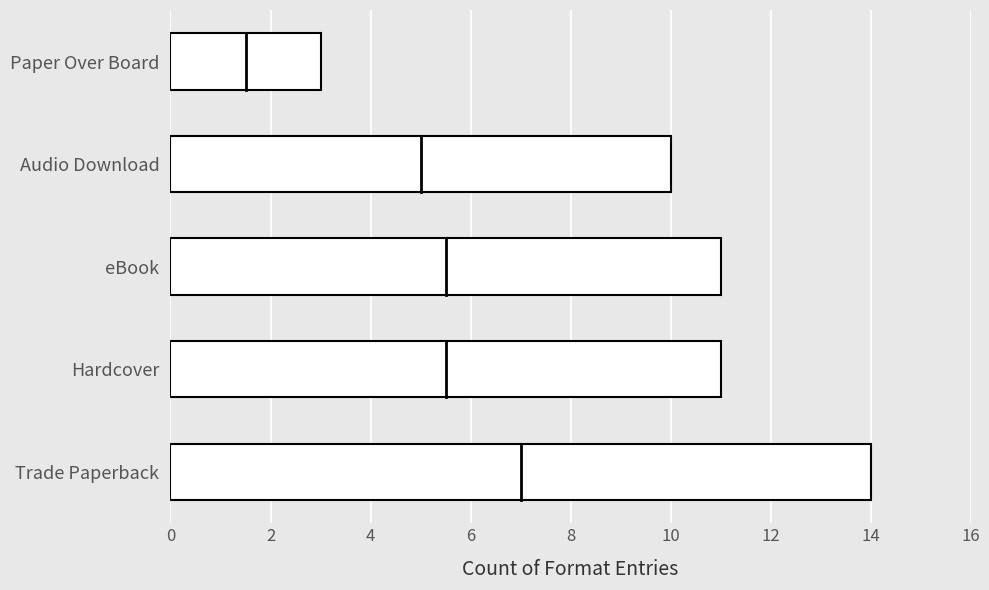

Reading bottom to top, list all the values displayed in this chart.

14	11	11	10	3